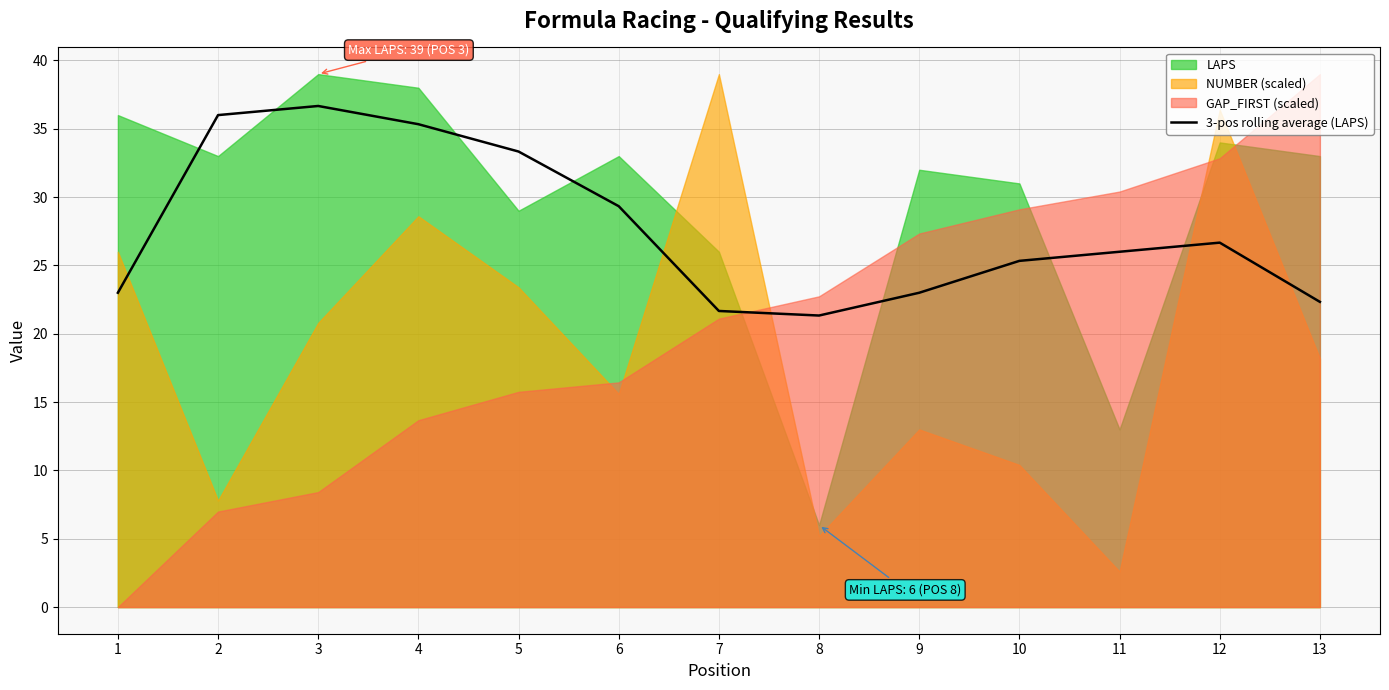

The 3-pos rolling average (LAPS) series shows 7.1 at 11. True or false?

False